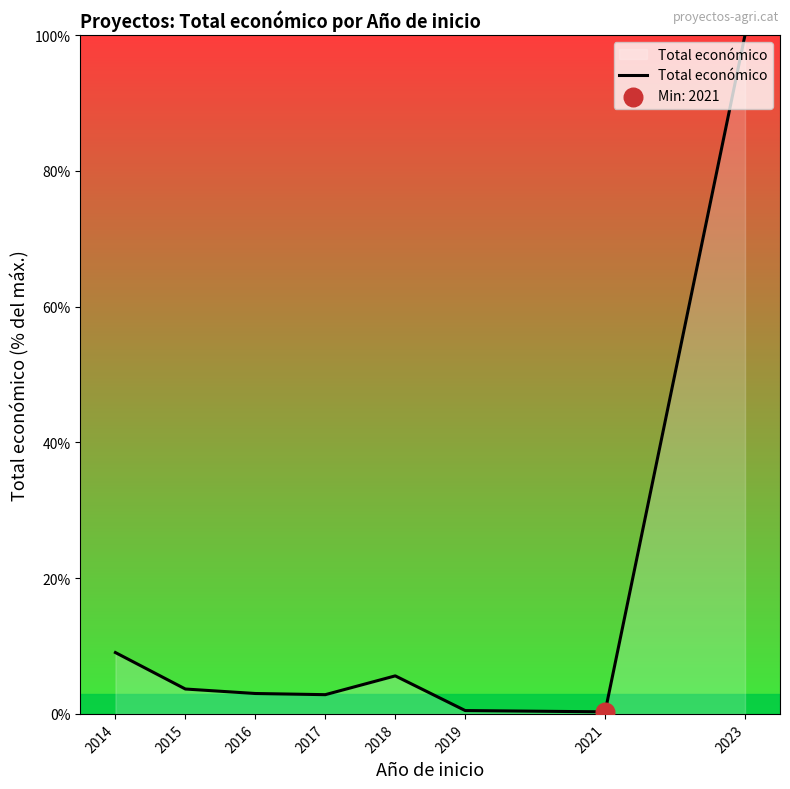

What is the change in value from 2017 to 2021?

-2.5